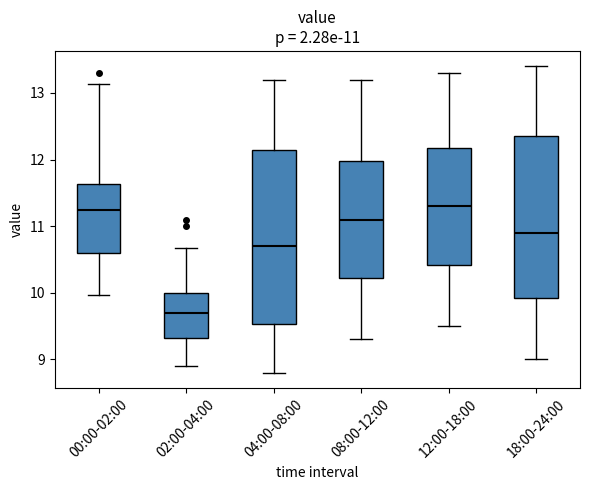

Which box is the tallest, from its lower edge to its upper edge?

04:00-08:00